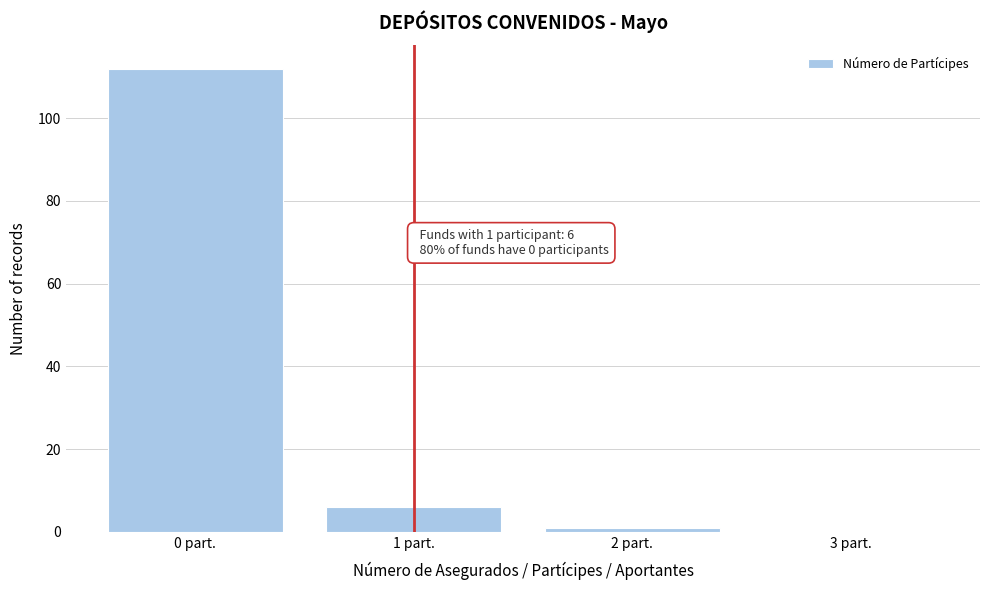

Reading left to right, what are all the values shown in this chart?

0 part.=112	1 part.=6	2 part.=1	3 part.=0